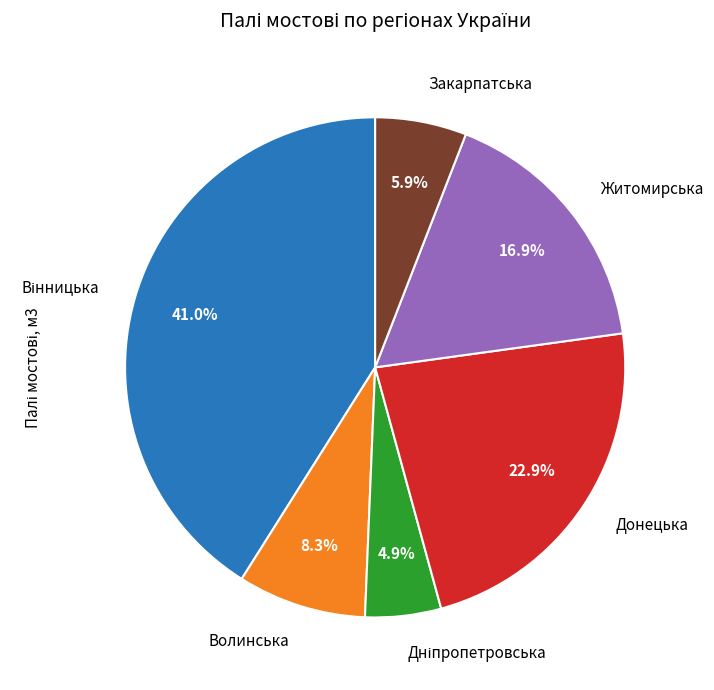

The Закарпатська slice represents 6% of the pie. True or false?

True